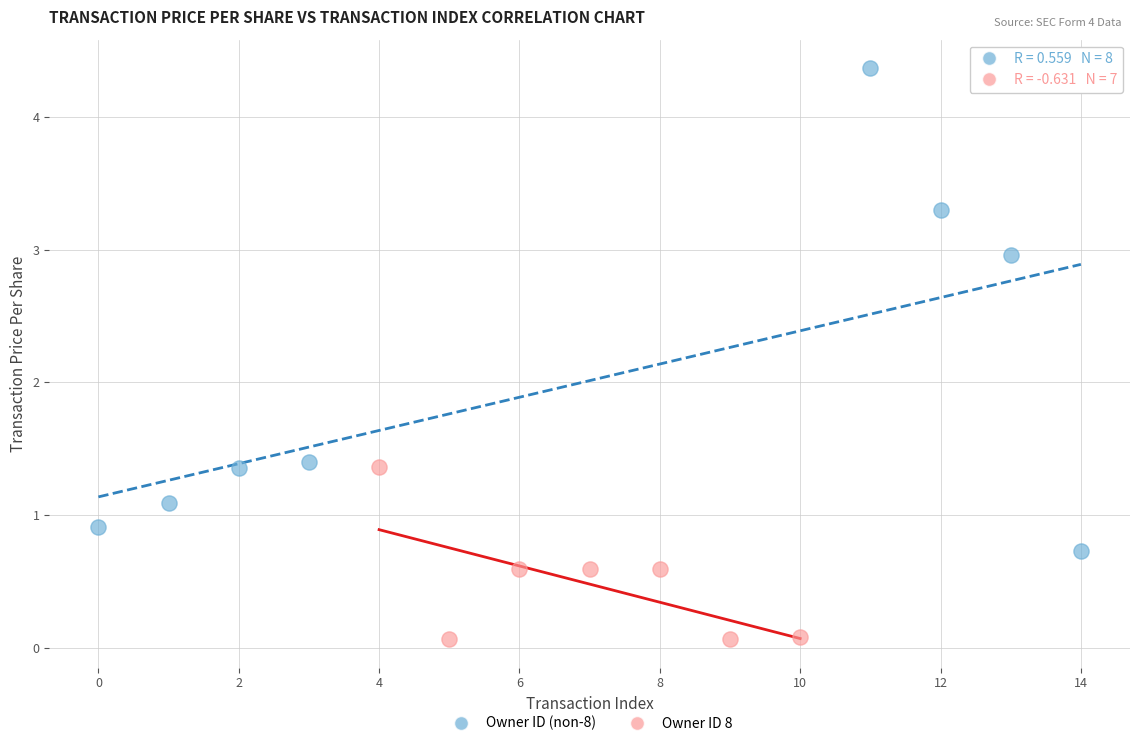

Which series has the widest spread of Y values?

Owner ID (non-8)